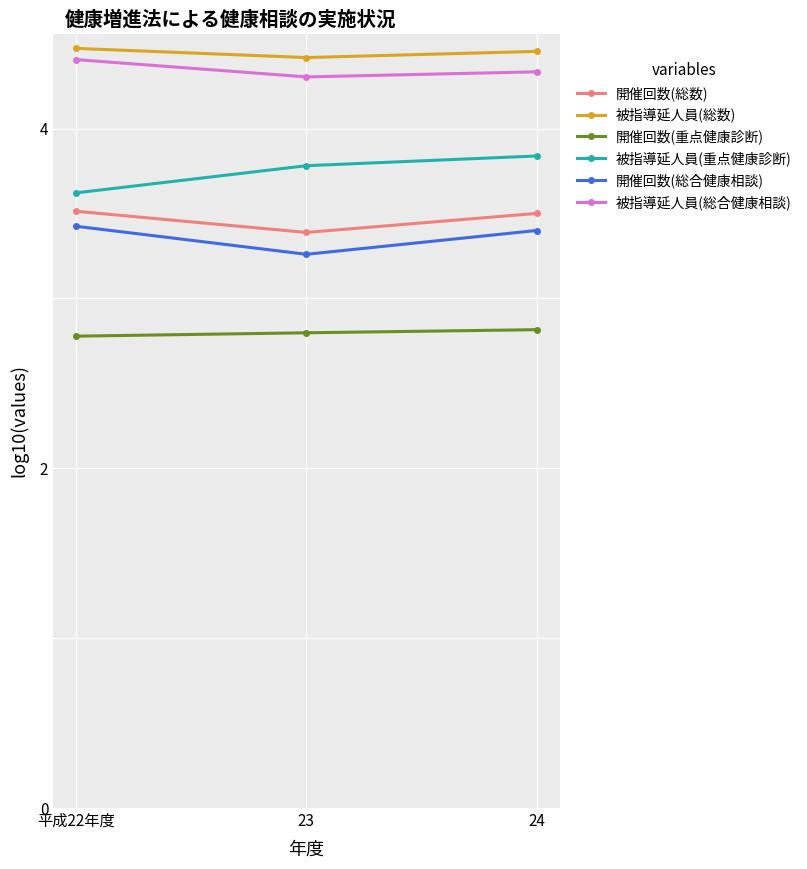

The 被指導延人員(総合健康相談) series shows 4.3 at 24. True or false?

True